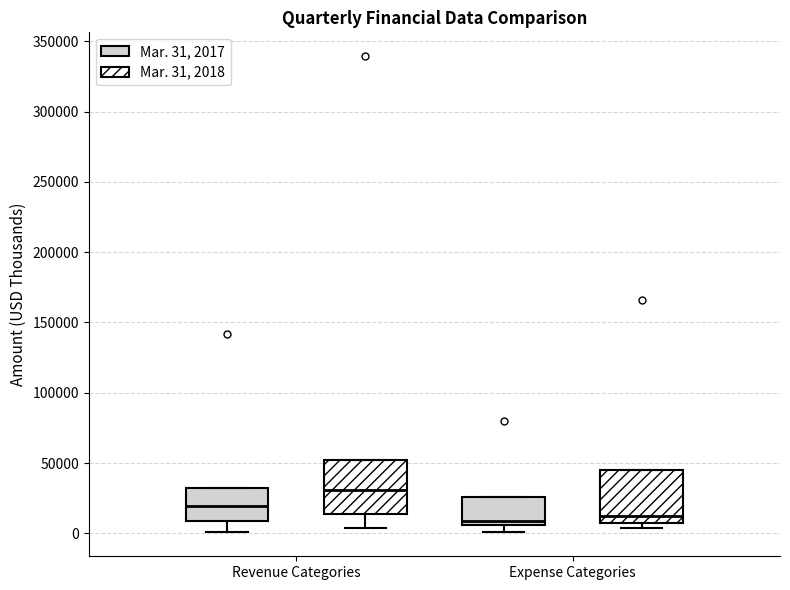

Reading left to right, transcribe this box plot: for each box, give where its median line is, the range the box spans, and where its two whiskers end, as read against the y-axis. The values are not printed on the chart, so give them approximately, as read against the axis.

Revenue Categories (Mar. 31, 2017): median 20000, box 10000 to 30000, whiskers 0 to 30000
Revenue Categories (Mar. 31, 2018): median 30000, box 15000 to 50000, whiskers 5000 to 50000
Expense Categories (Mar. 31, 2017): median 10000, box 5000 to 25000, whiskers 0 to 25000
Expense Categories (Mar. 31, 2018): median 15000, box 5000 to 45000, whiskers 5000 (just below the box's lower edge) to 45000